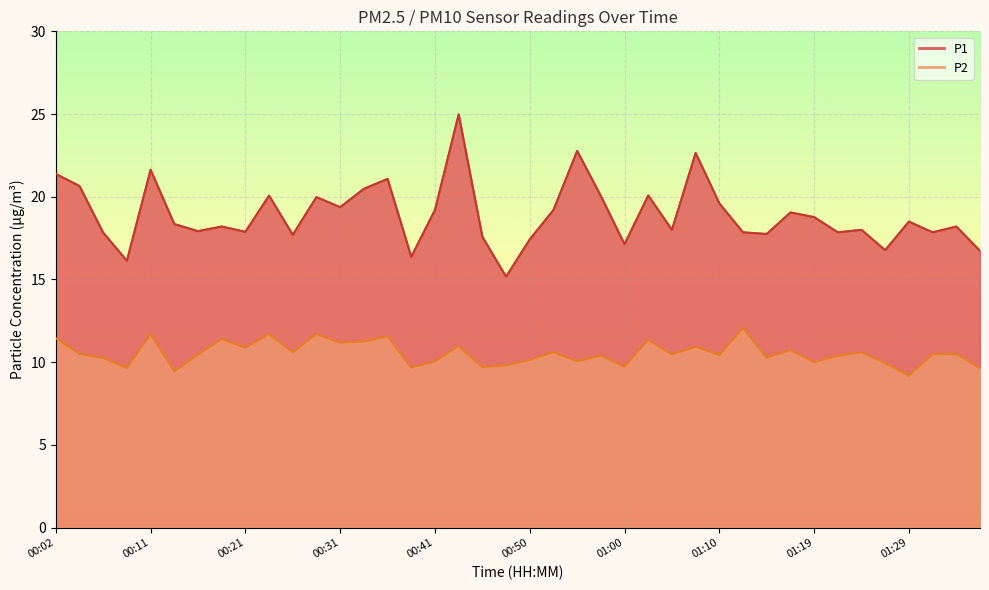

What is the value of the P1 point at the 38th from the left?

17.9